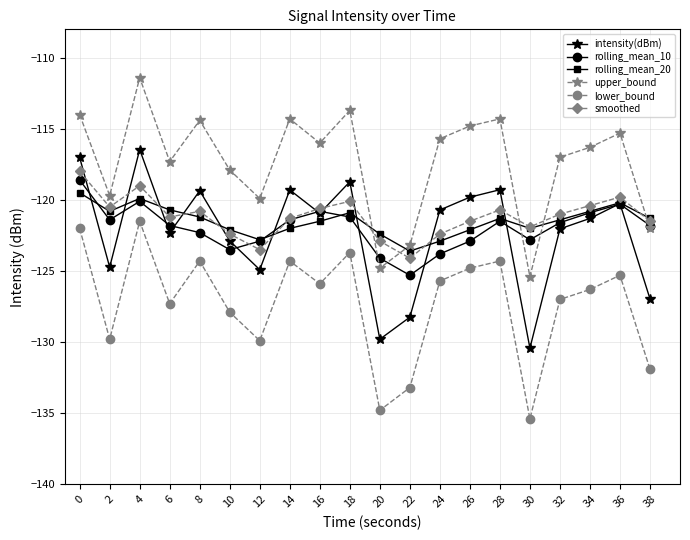

What is the value of the intensity(dBm) point at the 18th from the left?

-121.3